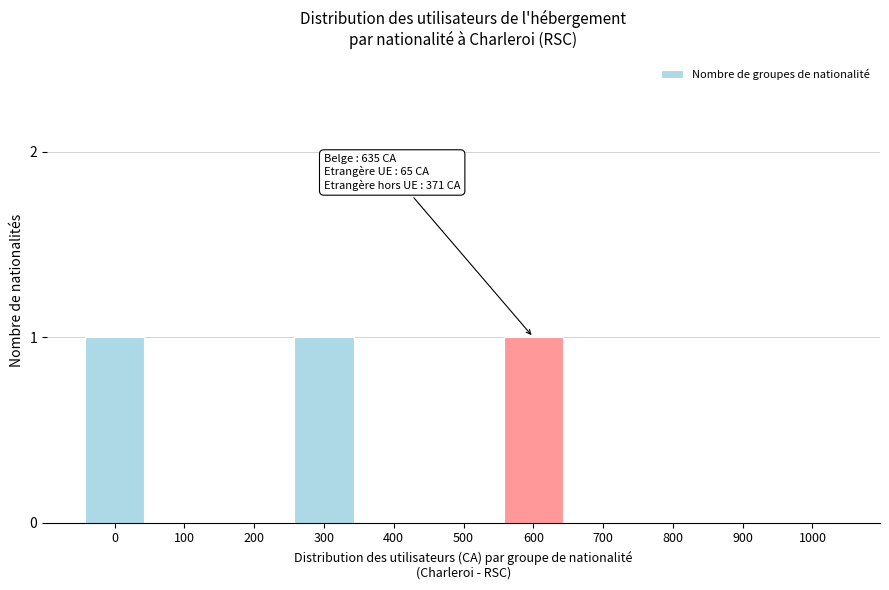

Reading left to right, transcribe all the data shown in this chart.

0=1	100=0	200=0	300=1	400=0	500=0	600=1	700=0	800=0	900=0	1000=0